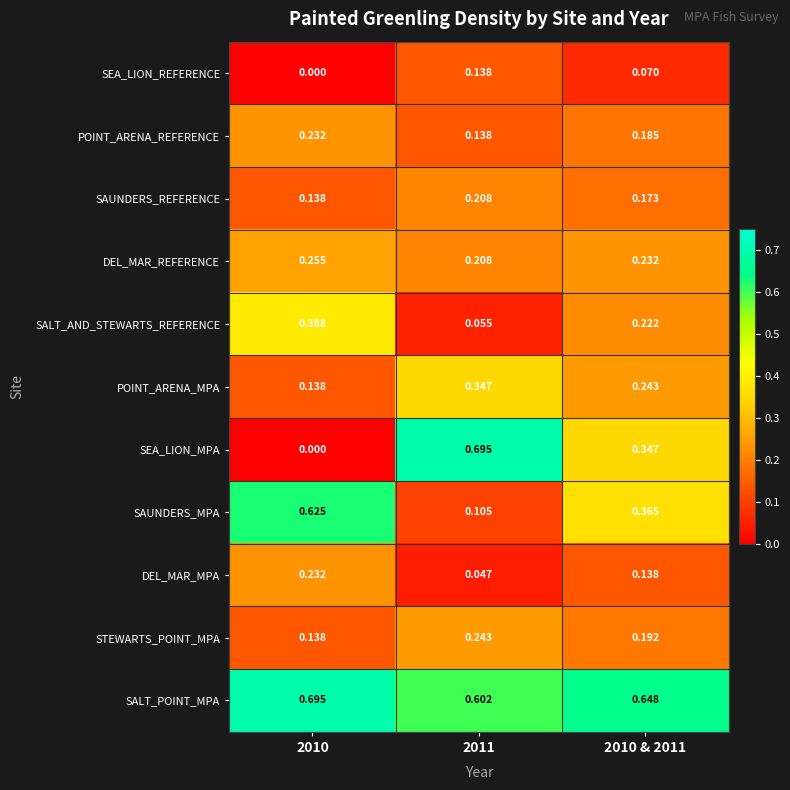

Between 2010 and 2011, which series saw the biggest shift?

SEA_LION_MPA